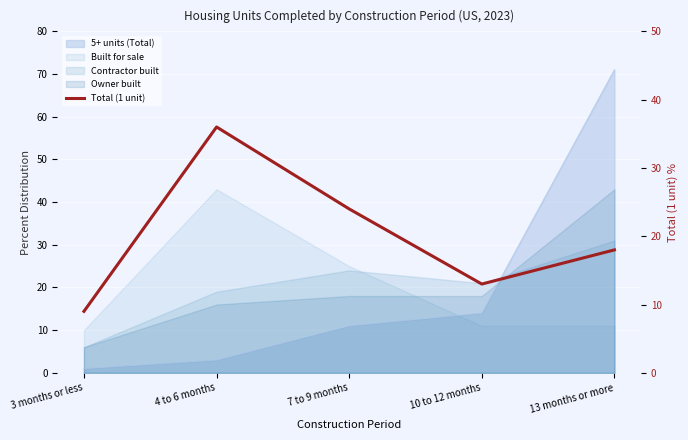

How many lines are shown in the chart?

1